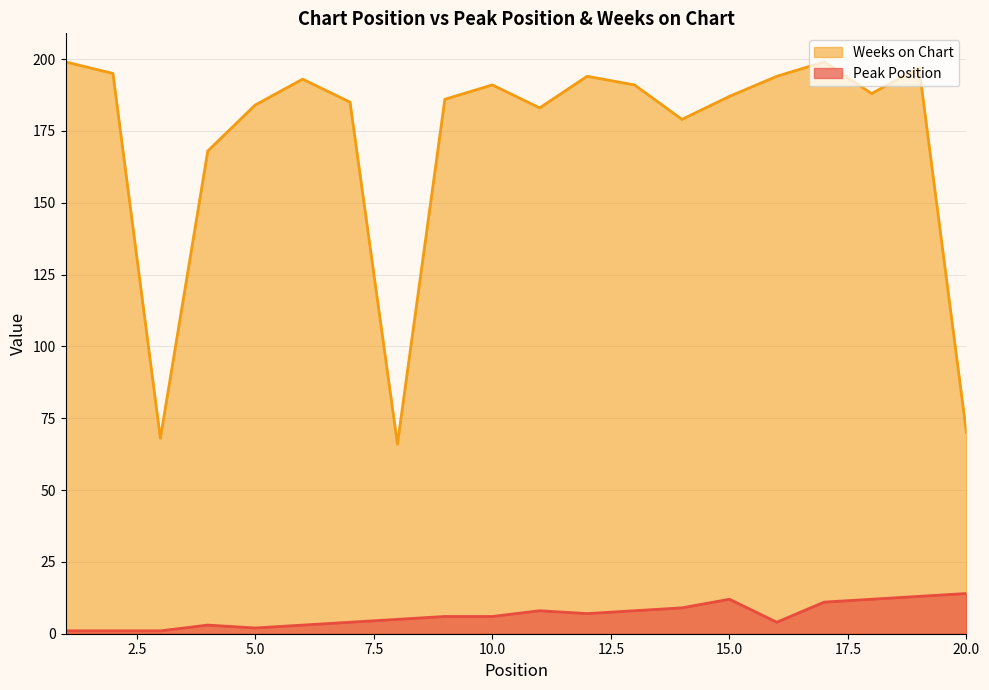

Reading left to right, transcribe all the data shown in this chart.

Peak Position: 1	1	1	3	2	3	4	5	6	6	8	7	8	9	12	4	11	12	13	14
Weeks on Chart: 199	195	68	168	184	193	185	66	186	191	183	194	191	179	187	194	199	188	197	70